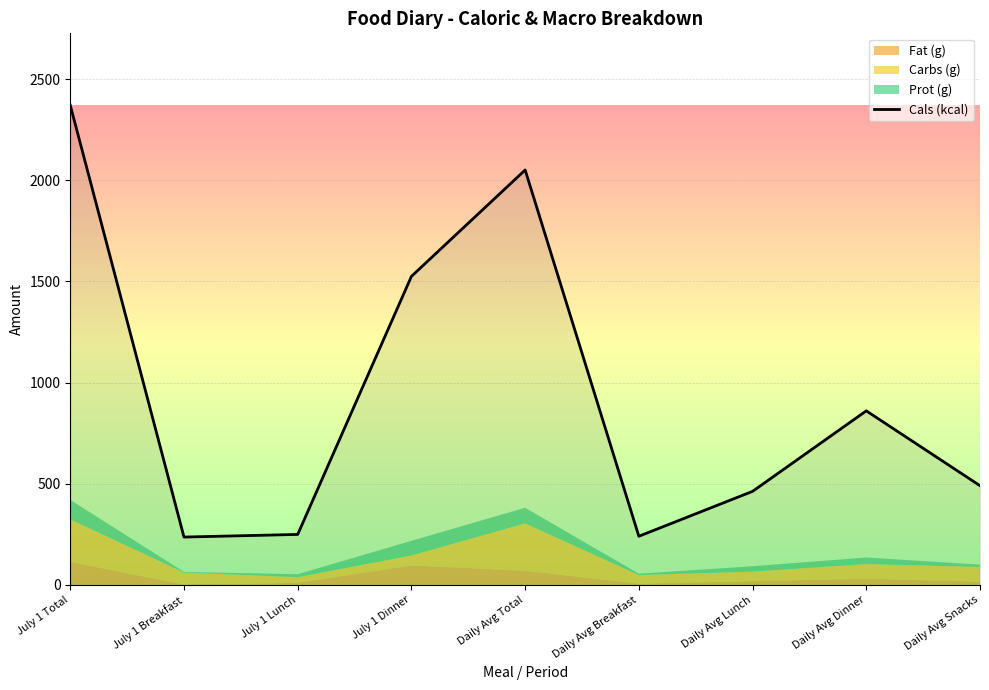

At which category does the data reach its first local valley?

July 1 Breakfast